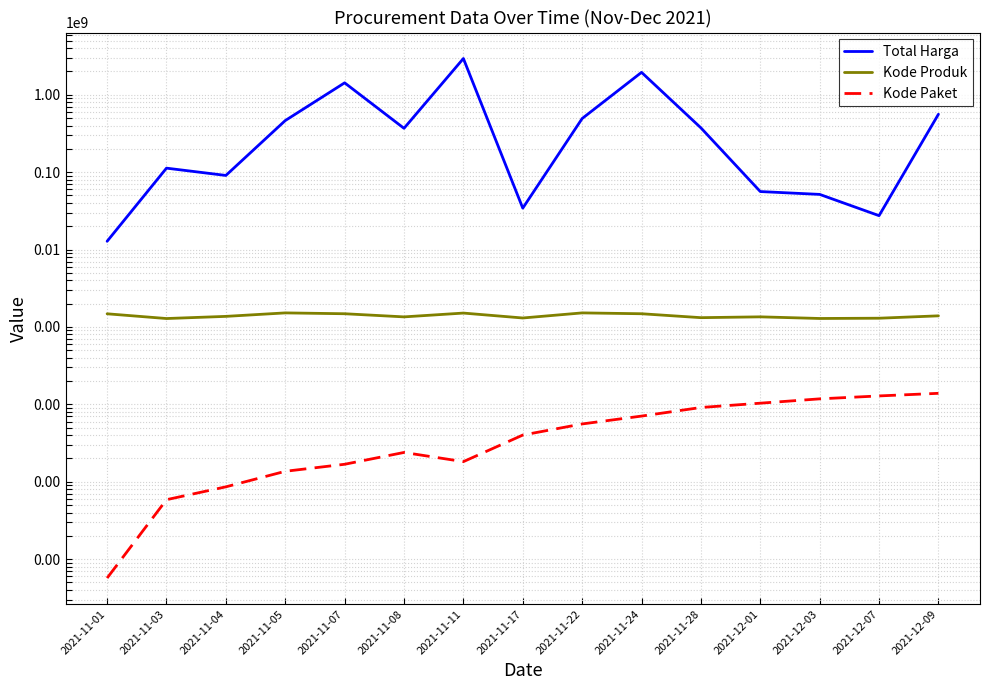

Between 2021-11-05 and 2021-11-28, which is larger?

2021-11-05